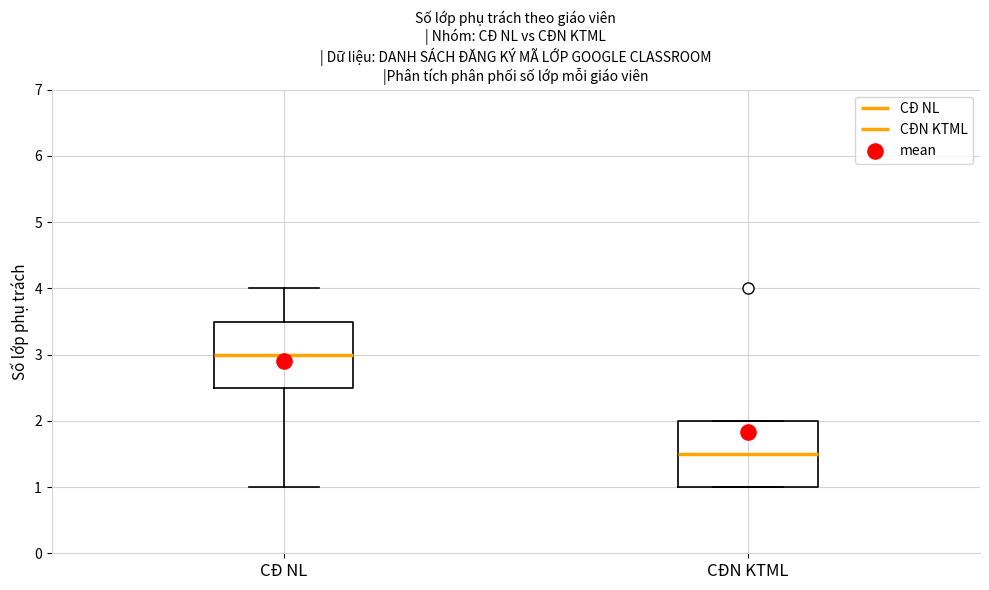

Reading left to right, transcribe this box plot: for each box, give where its median line is, the range the box spans, and where its two whiskers end, as read against the y-axis. The values are not printed on the chart, so give them approximately, as read against the axis.

CĐ NL: median 3.0, box 2.5 to 3.5, whiskers 1.0 to 4.0
CĐN KTML: median 1.5, box 1.0 to 2.0, whiskers 1.0 to 2.0